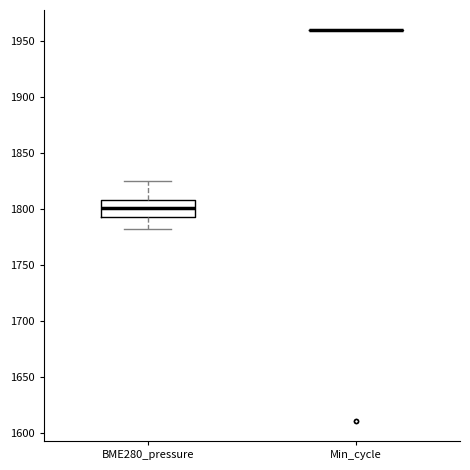

Reading left to right, transcribe this box plot: for each box, give where its median line is, the range the box spans, and where its two whiskers end, as read against the y-axis. The values are not printed on the chart, so give them approximately, as read against the axis.

BME280_pressure: median 1800, box 1795 to 1805, whiskers 1780 to 1825
Min_cycle: box collapsed to a line at 1960, whiskers 1960 to 1960